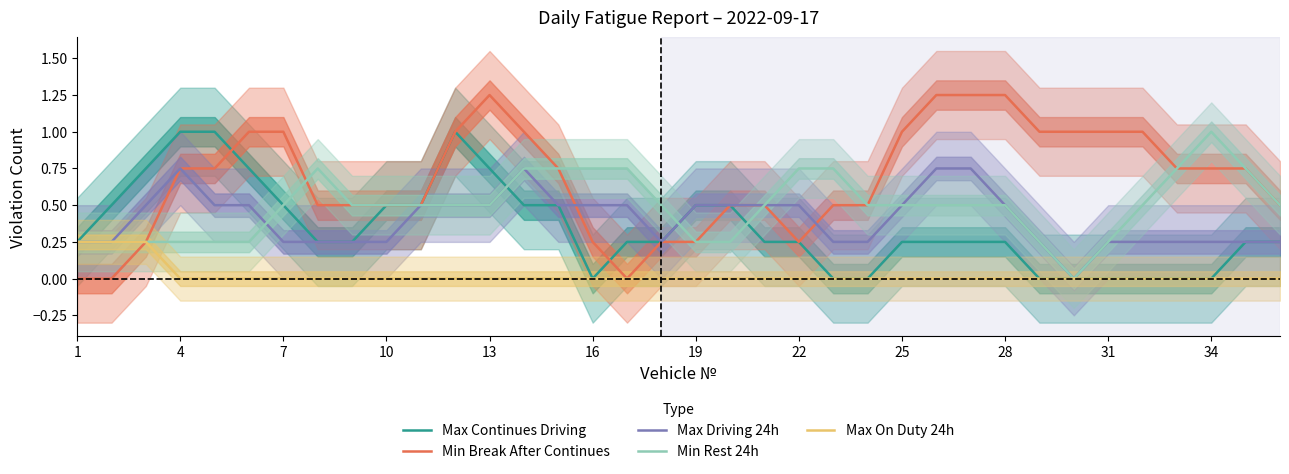

The Min Rest 24h series shows 0.3 at 25. True or false?

False